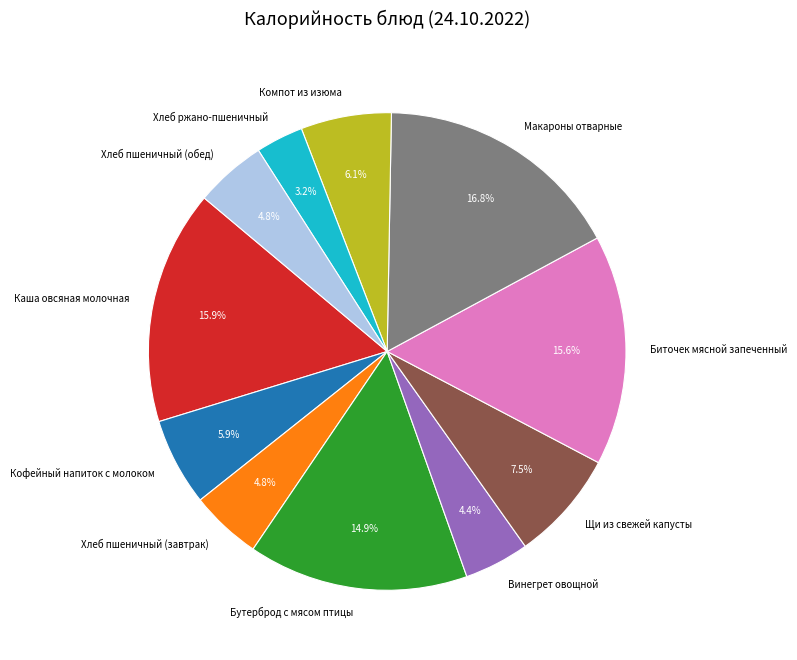

What portion of the pie excludes Хлеб пшеничный (завтрак)?

95.2%